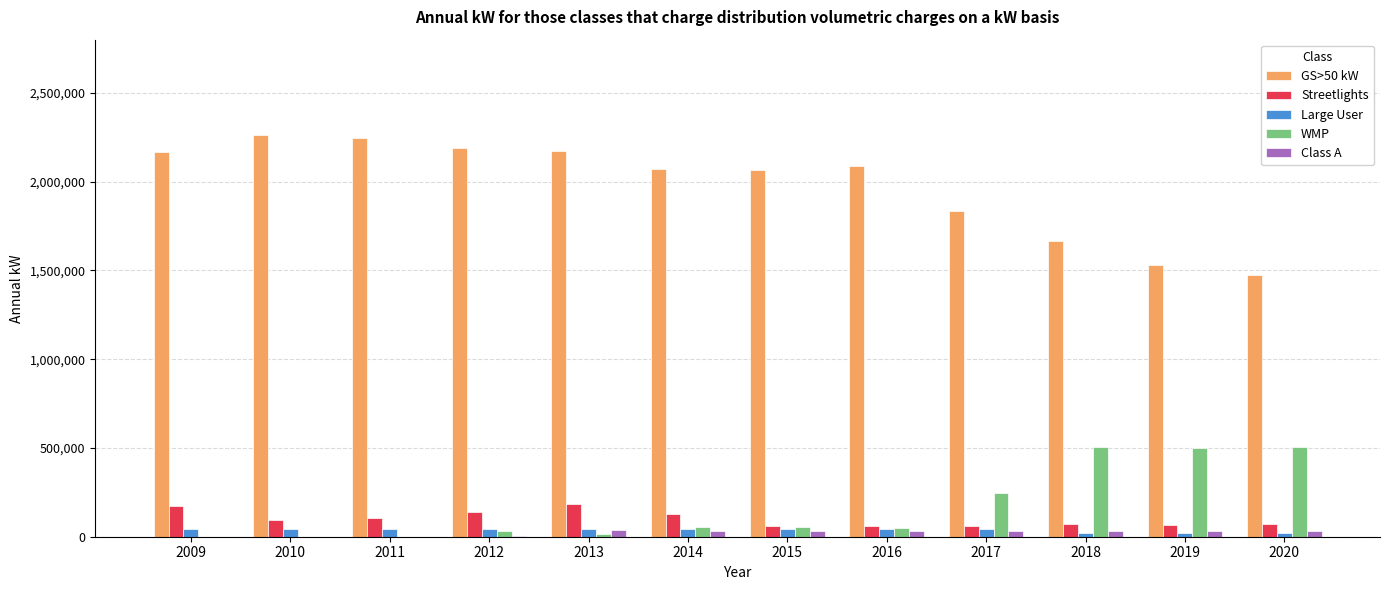

What is the greatest value displayed?

2260312.0